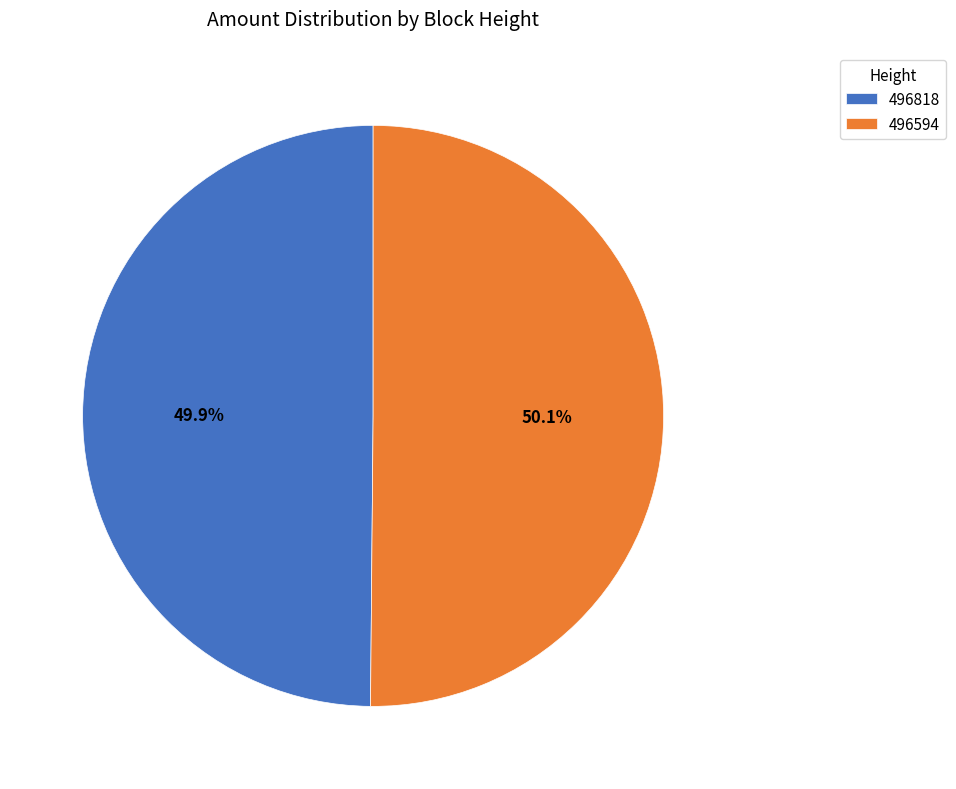

To the nearest percent, what portion does 496818 represent?

50%